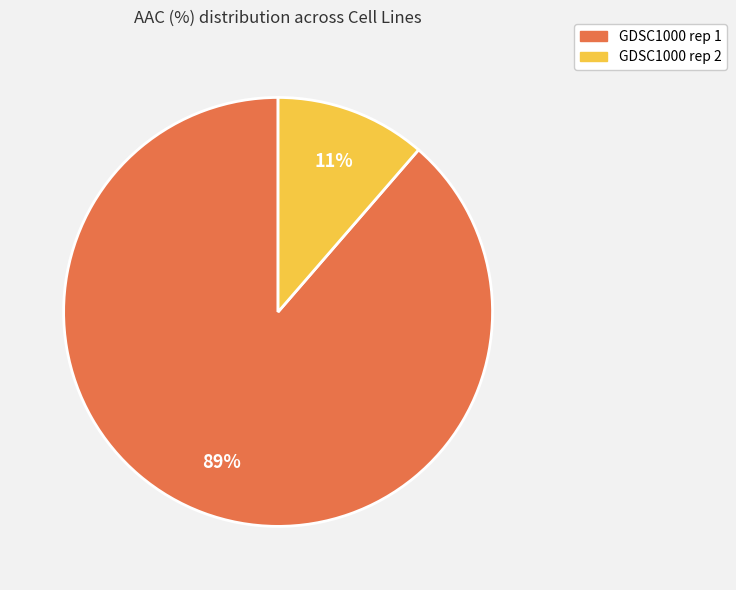

Which category has the smallest portion of the pie?

GDSC1000 rep 2